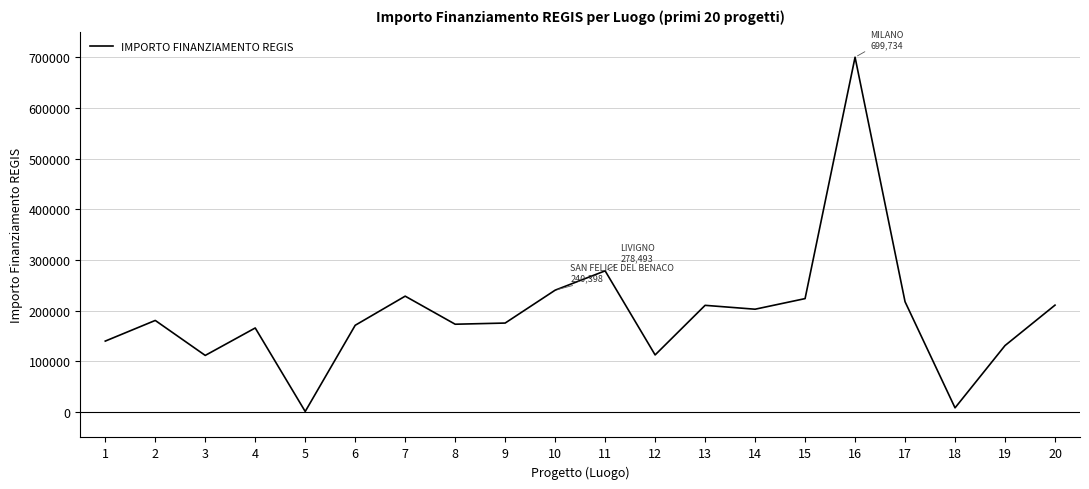

Is it true that the value at 11 is 278493.2?

True